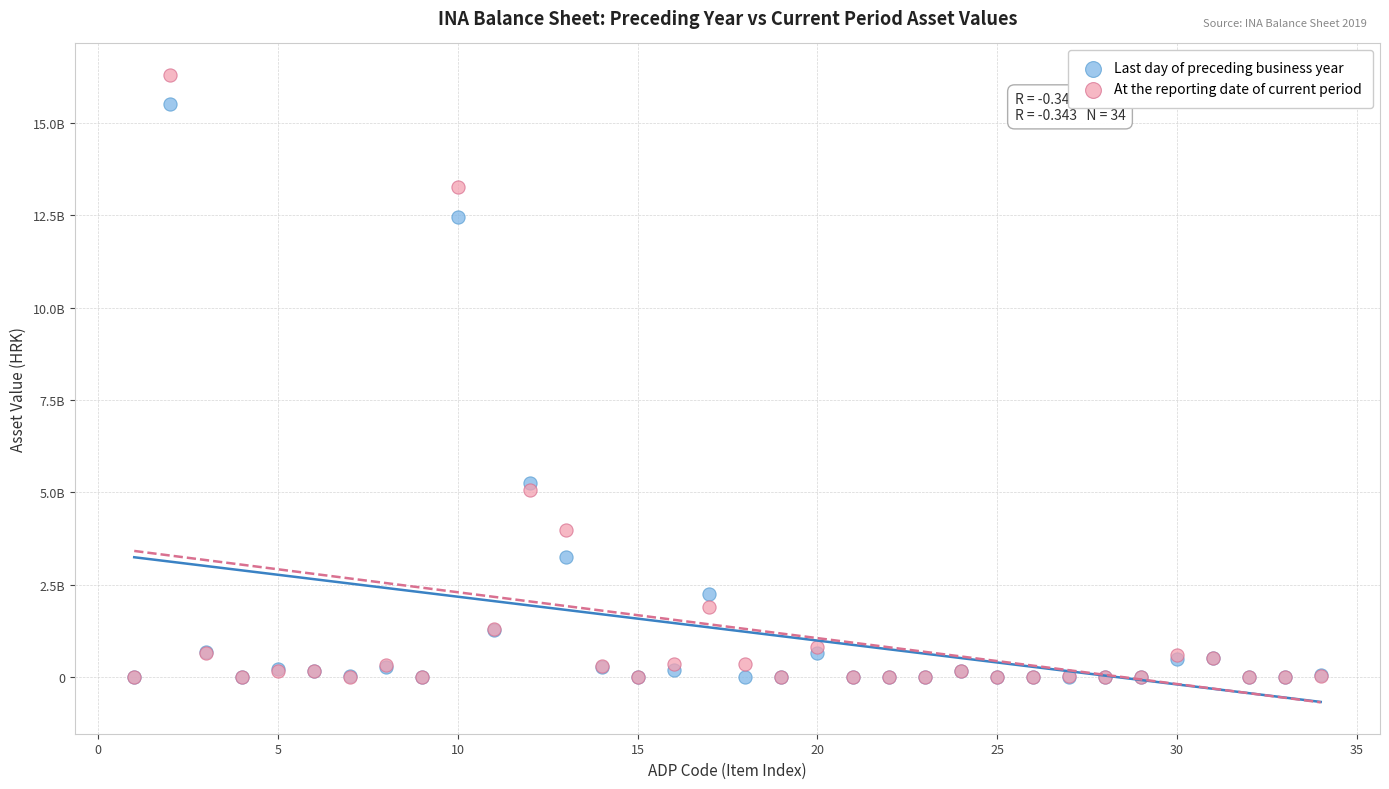

What are all the series names shown in the legend?

Last day of preceding business year, At the reporting date of current period